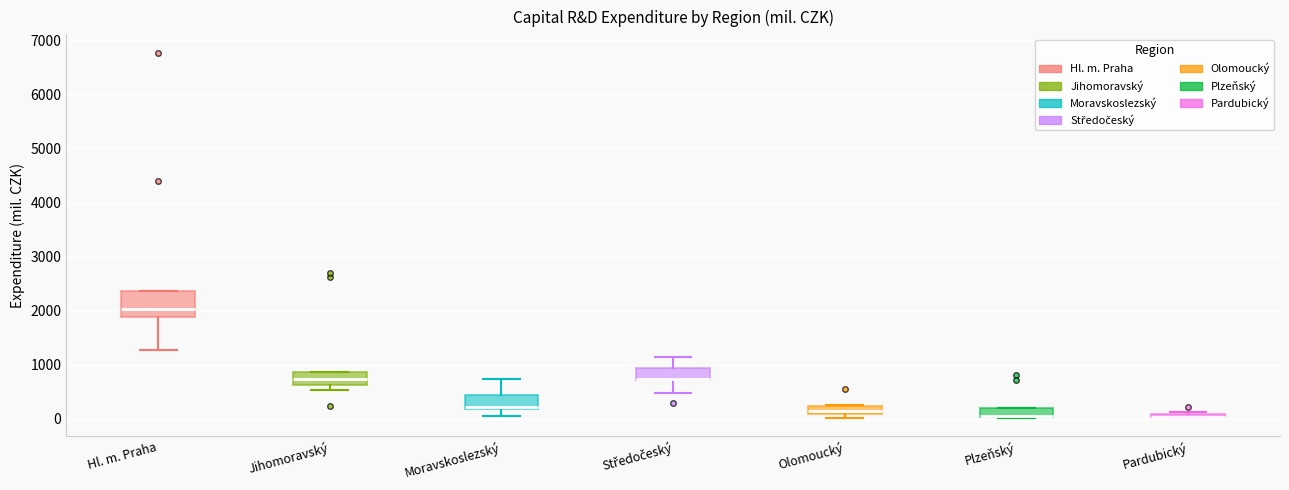

Which box is the tallest, from its lower edge to its upper edge?

Hl. m. Praha